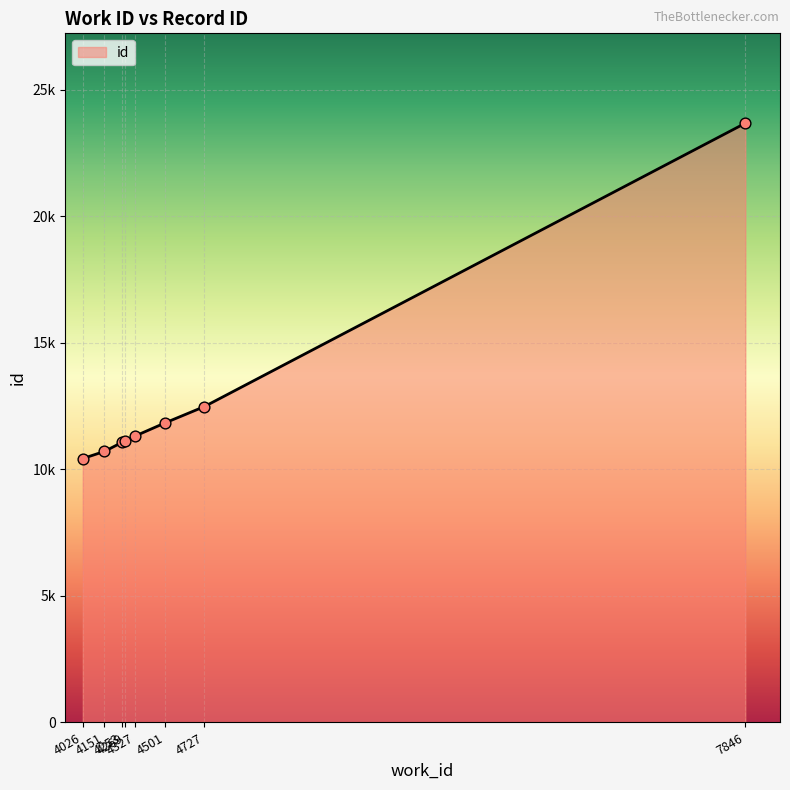

Which has a higher value, 7846 or 4253?

7846